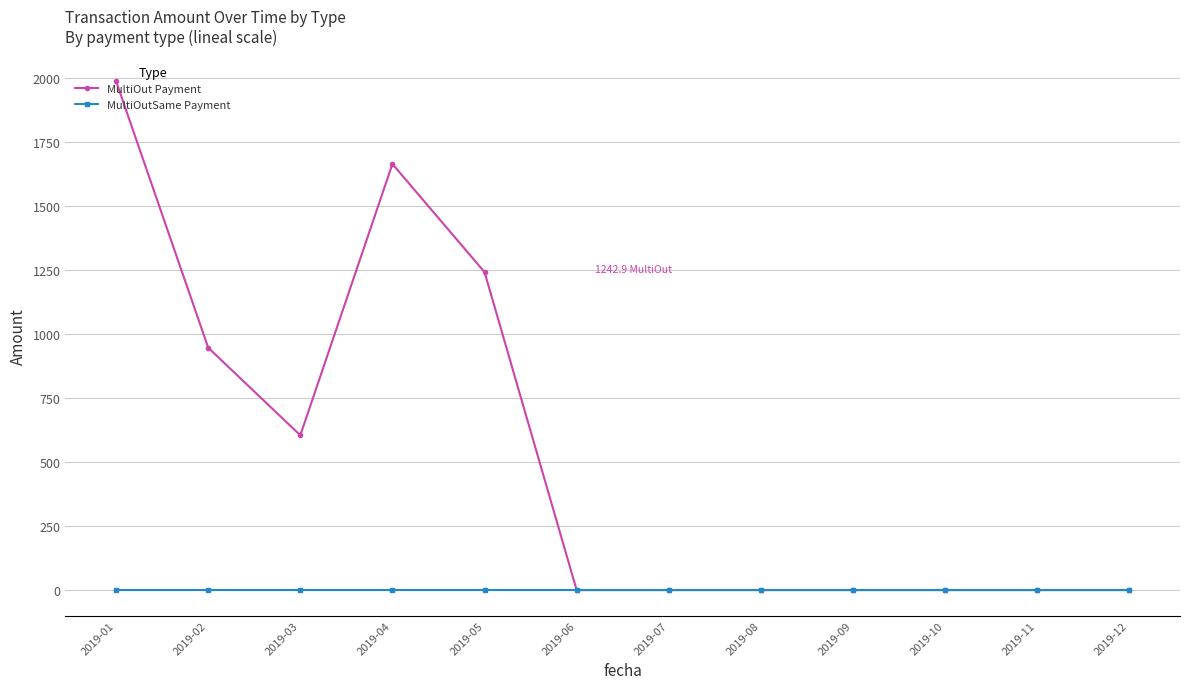

What is the difference between the highest and lowest values at 2019-03?

605.0